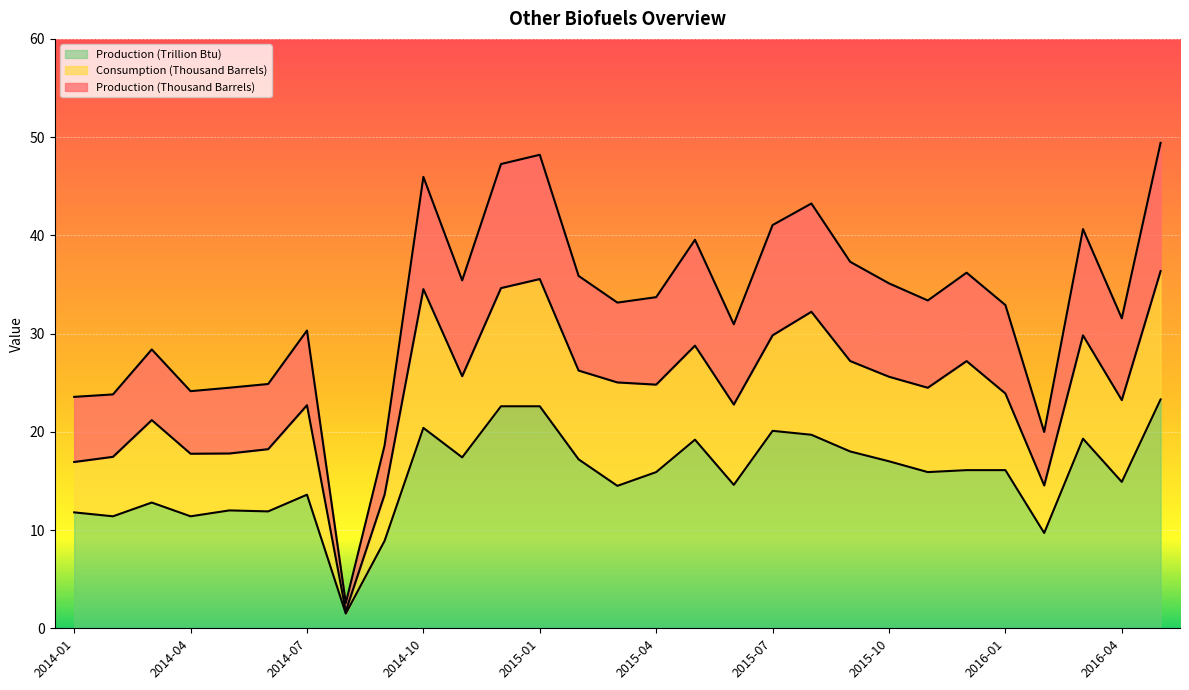

What is the total value across all series at 2014-10?

46.0